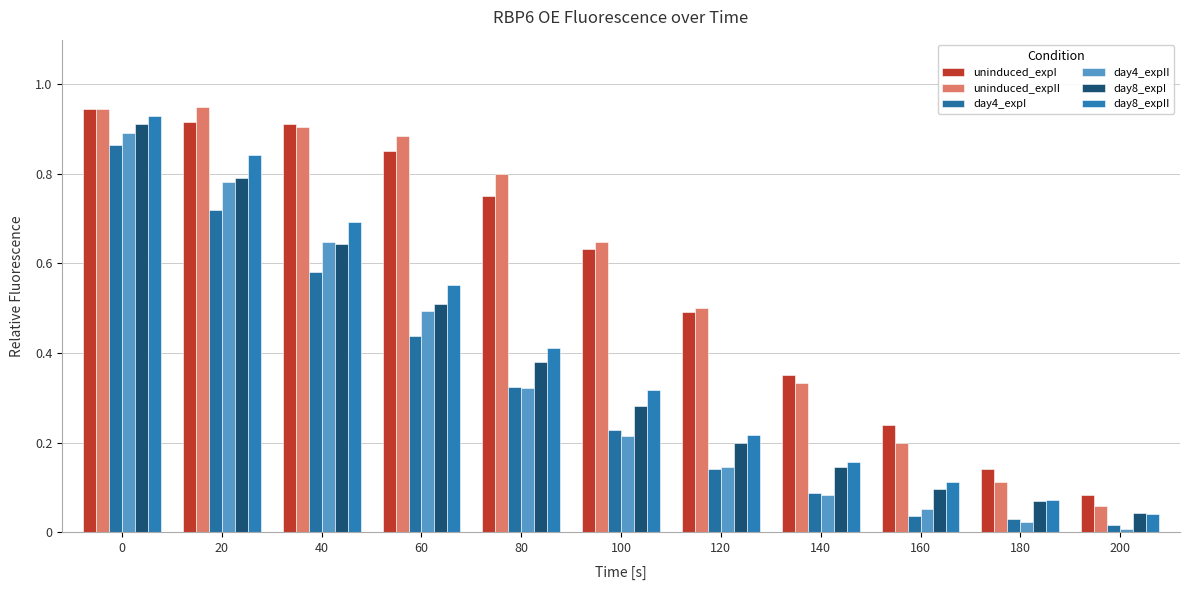

Between 40 and 100, which series saw the biggest shift?

day4_expII